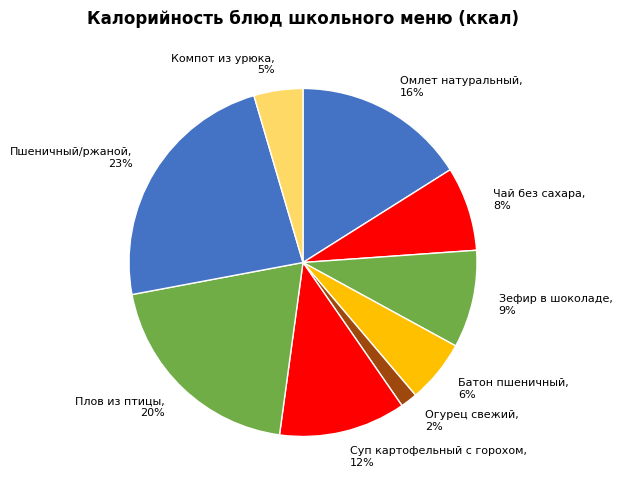

Which category has the smallest portion of the pie?

Огурец свежий